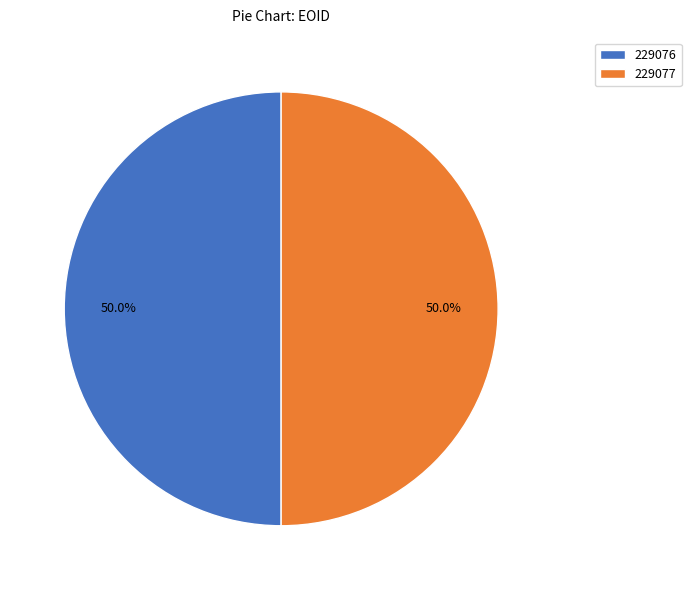

How many slices are in this pie chart?

2